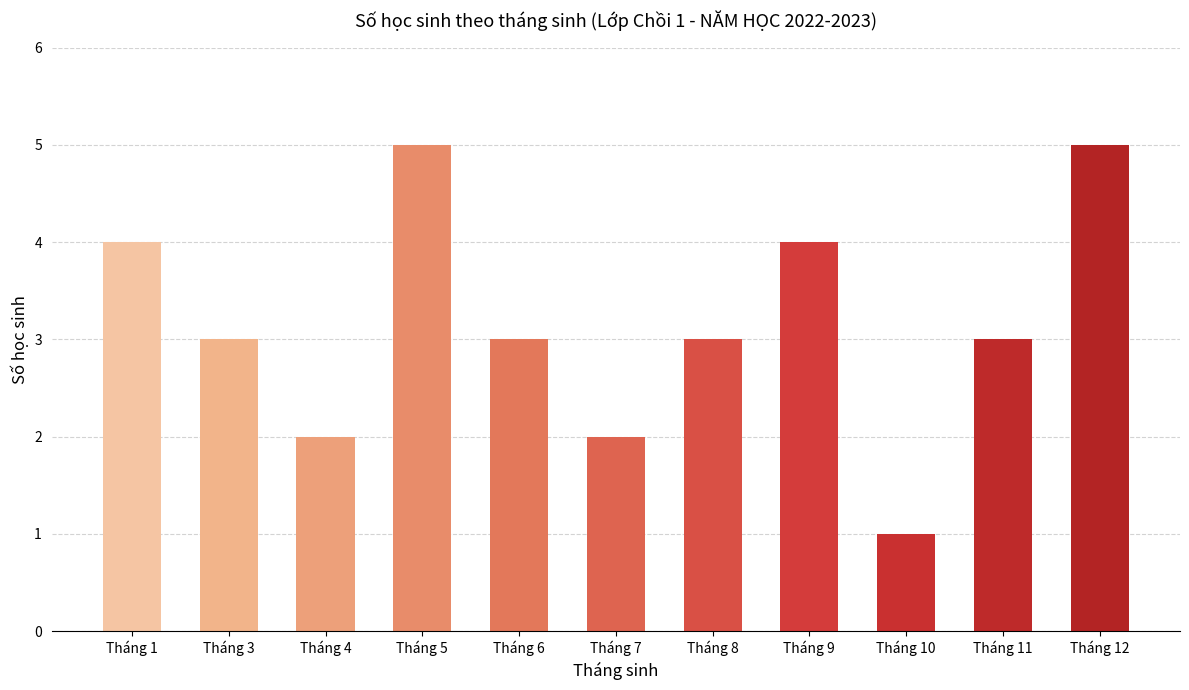

What is the value of the 6th bar from the left?

2